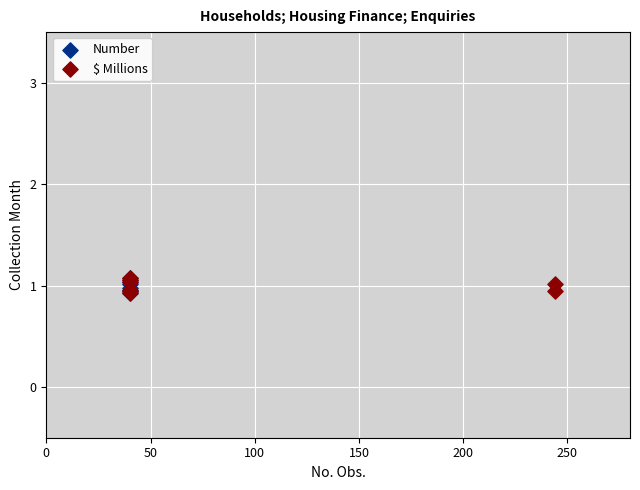

What are all the series names shown in the legend?

Number, $ Millions